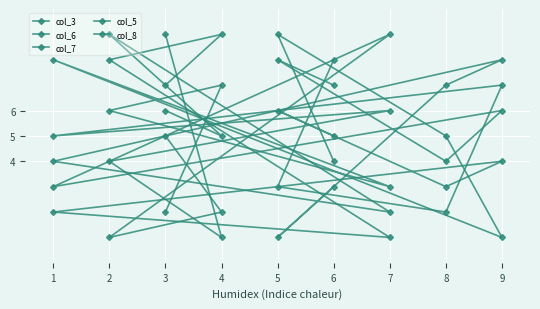

How many lines are shown in the chart?

5